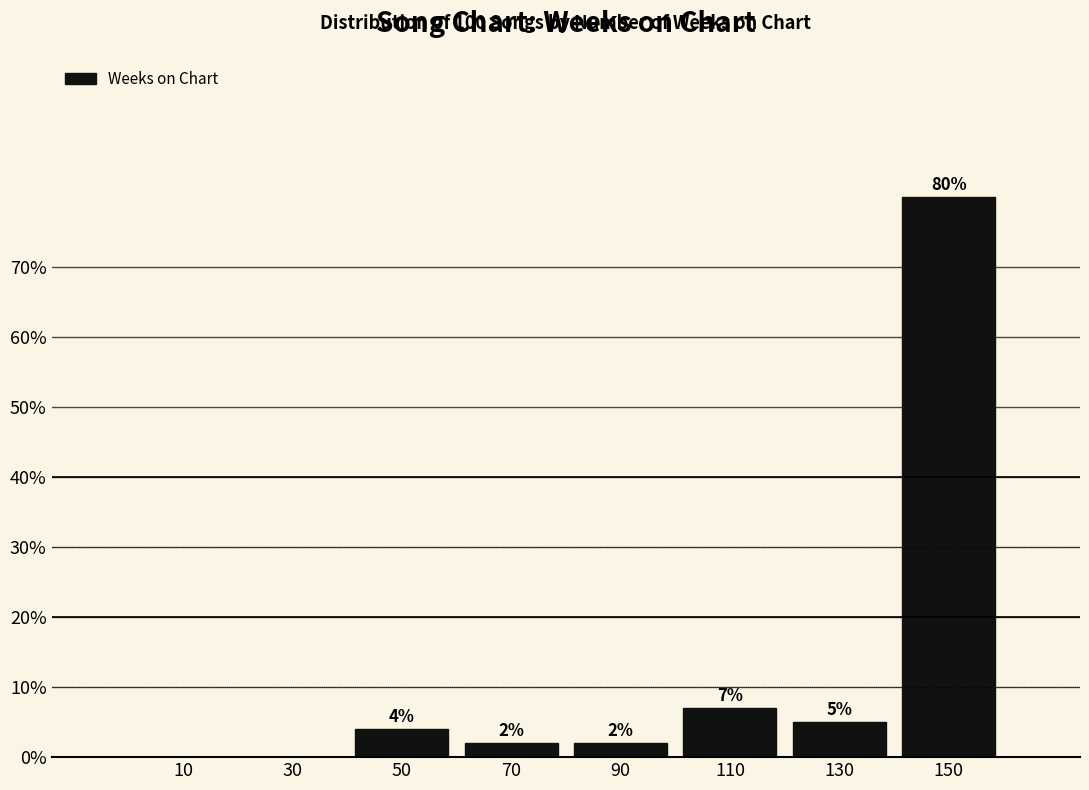

Over which range of the x-axis is the bar tallest?

140 to 160